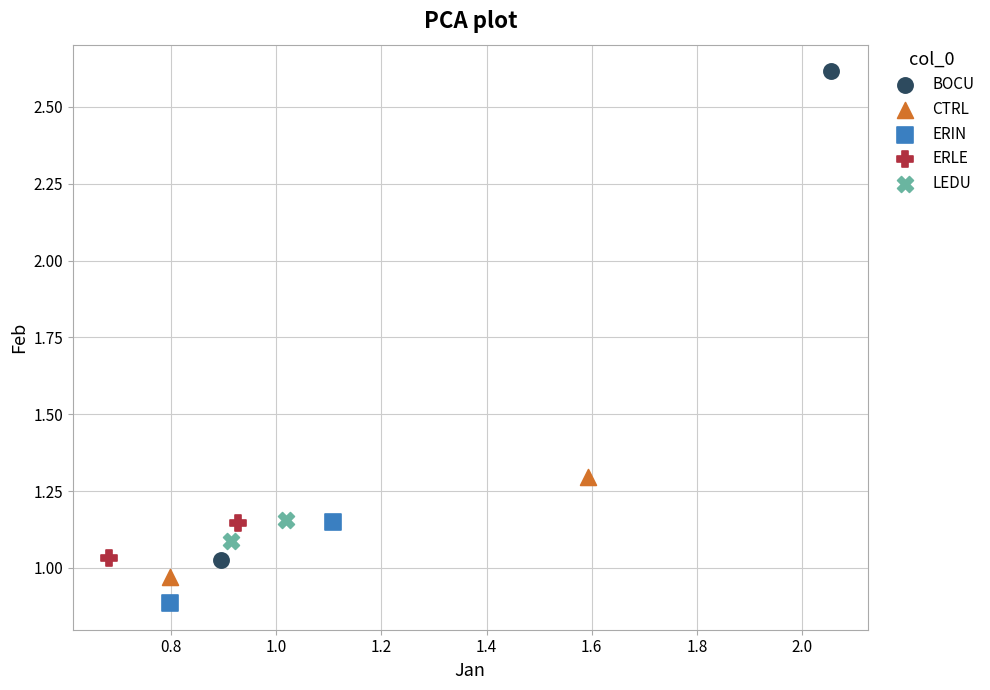

What are all the series names shown in the legend?

BOCU, CTRL, ERIN, ERLE, LEDU